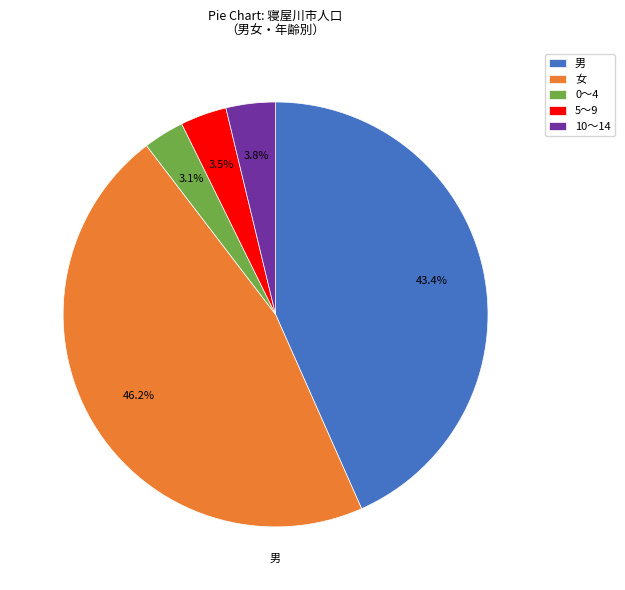

Which slice is the largest?

女